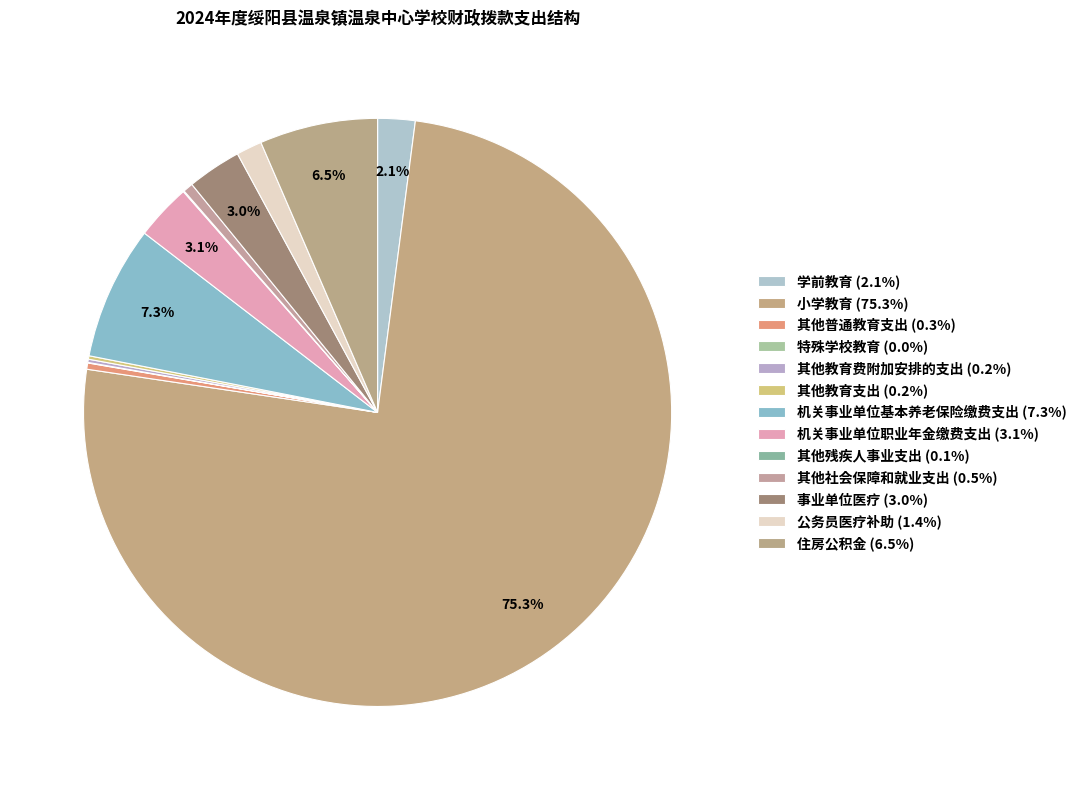

What portion of the pie excludes 学前教育?

97.9%